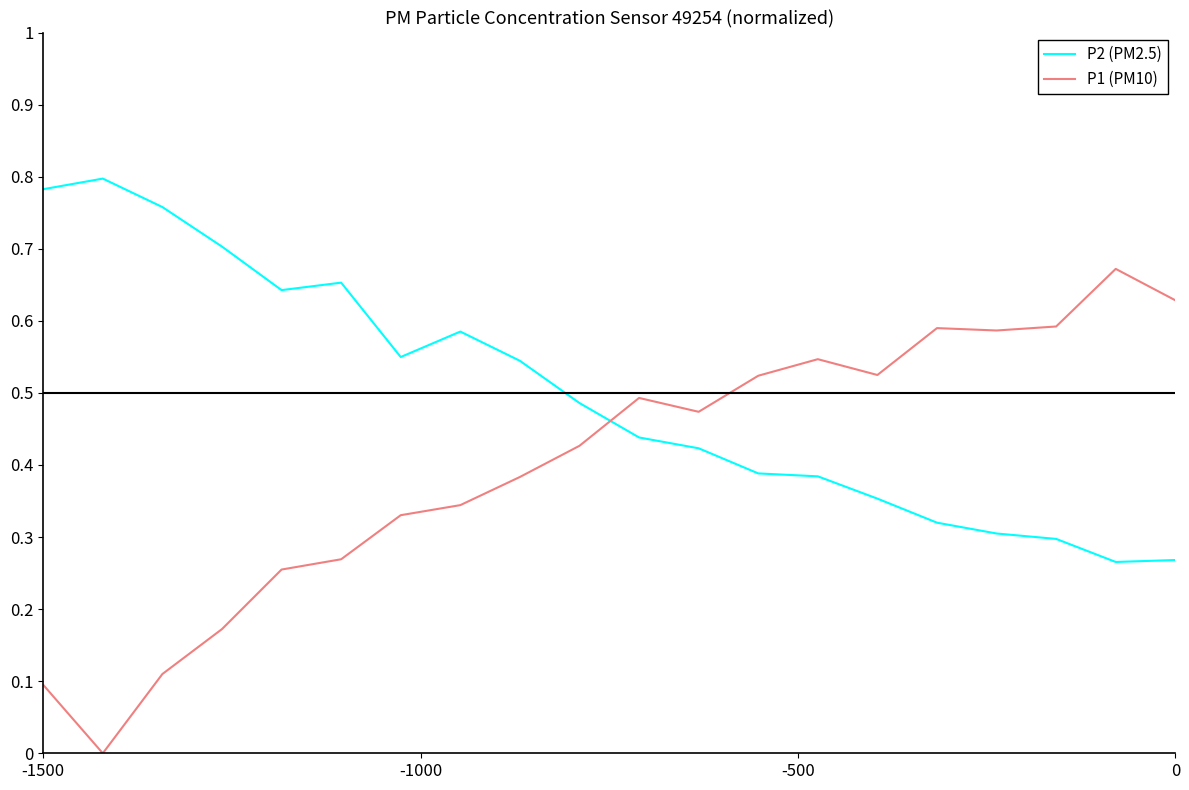

Which series has the widest spread of values?

P1 (PM10)